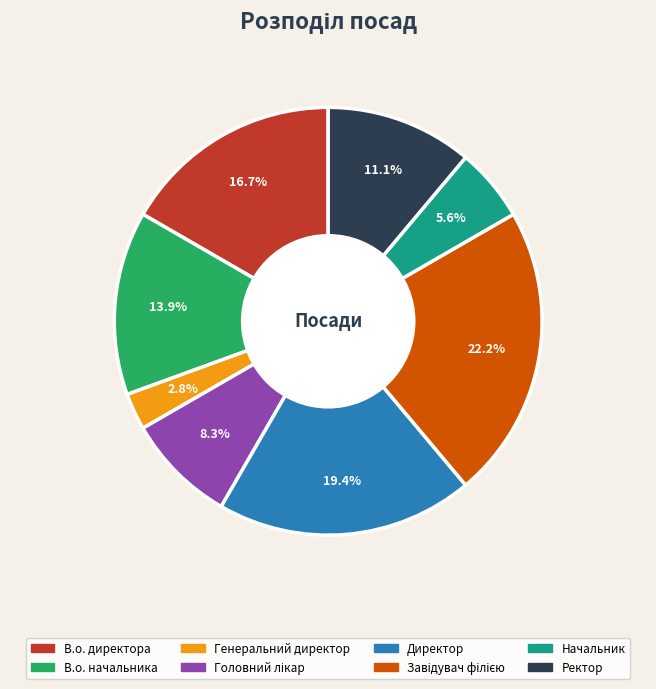

Approximately how many times larger is the value at В.о. директора compared to Директор?

0.9